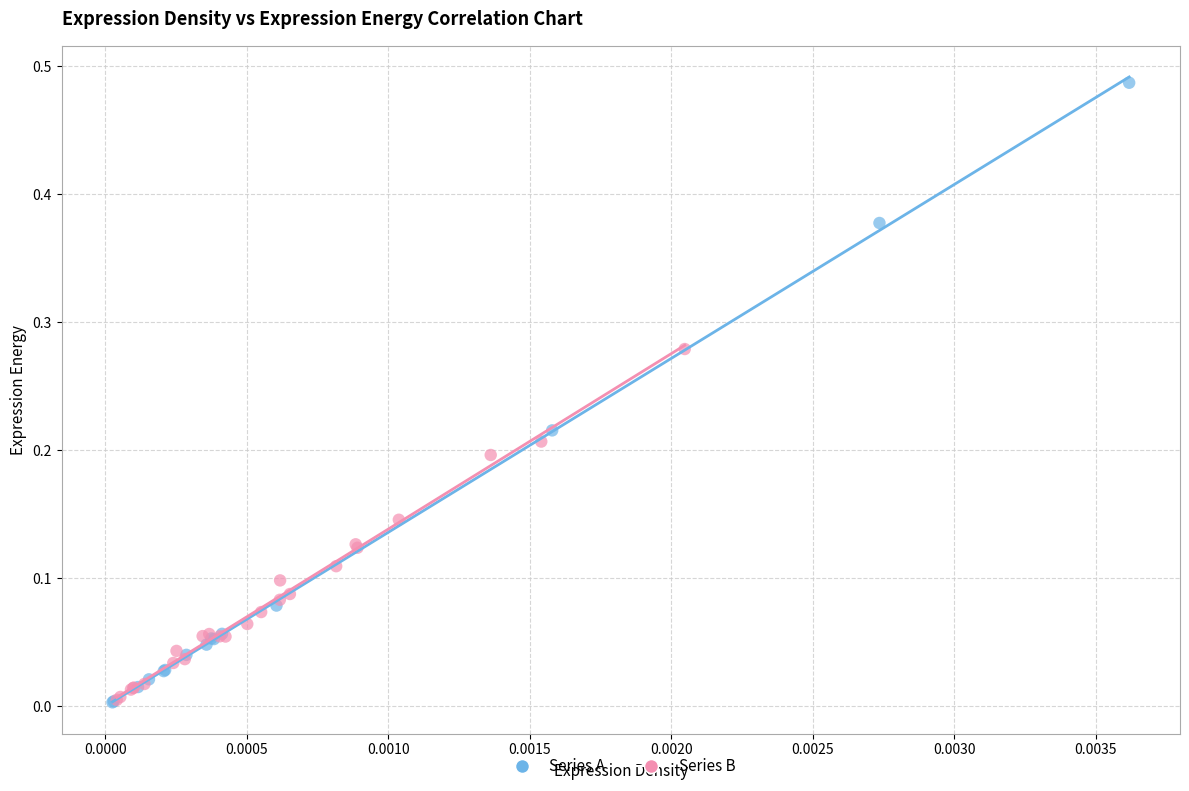

Which series contains the highest Y value?

Series A